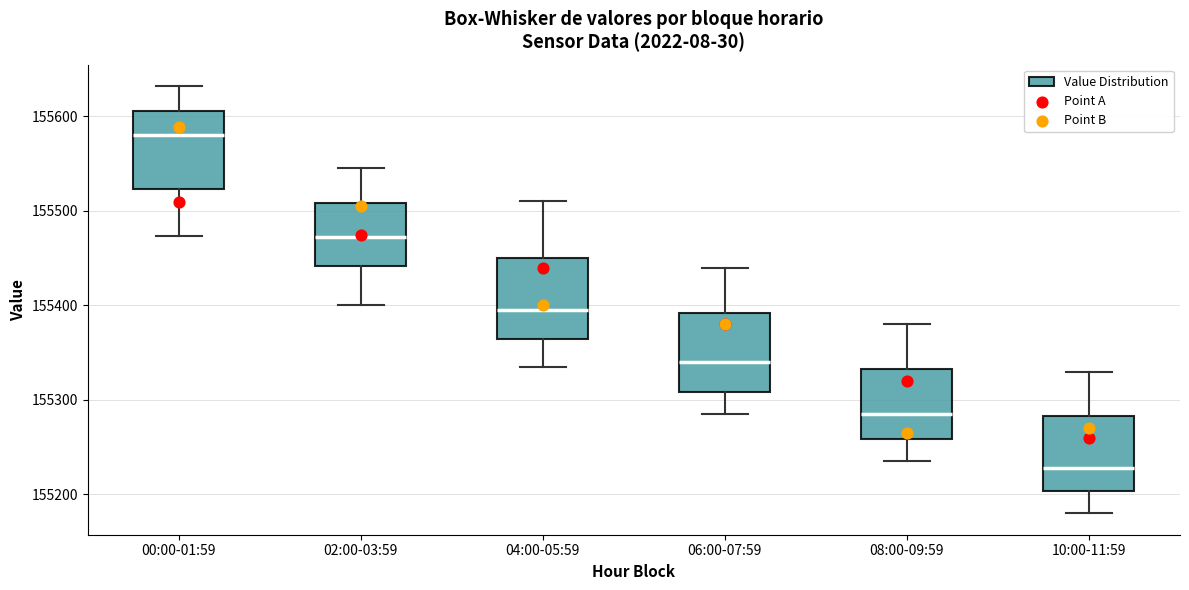

Reading left to right, transcribe this box plot: for each box, give where its median line is, the range the box spans, and where its two whiskers end, as read against the y-axis. The values are not printed on the chart, so give them approximately, as read against the axis.

00:00-01:59: median 155580, box 155520 to 155610, whiskers 155470 to 155630
02:00-03:59: median 155470, box 155440 to 155510, whiskers 155400 to 155550
04:00-05:59: median 155400, box 155370 to 155450, whiskers 155340 to 155510
06:00-07:59: median 155340, box 155310 to 155390, whiskers 155290 to 155440
08:00-09:59: median 155290, box 155260 to 155330, whiskers 155240 to 155380
10:00-11:59: median 155230, box 155200 to 155280, whiskers 155180 to 155330